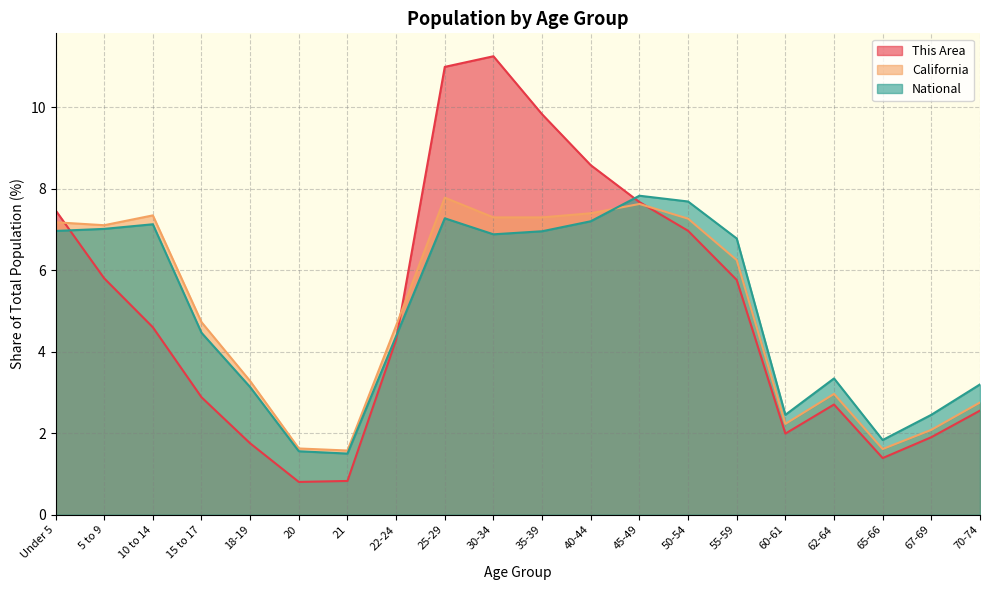

Where is the first local maximum for This Area?

30-34